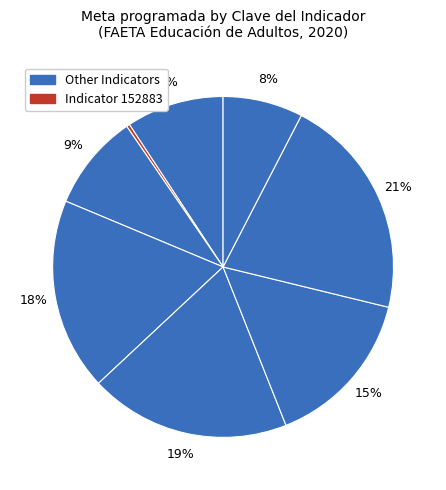

How many slices are in this pie chart?

8